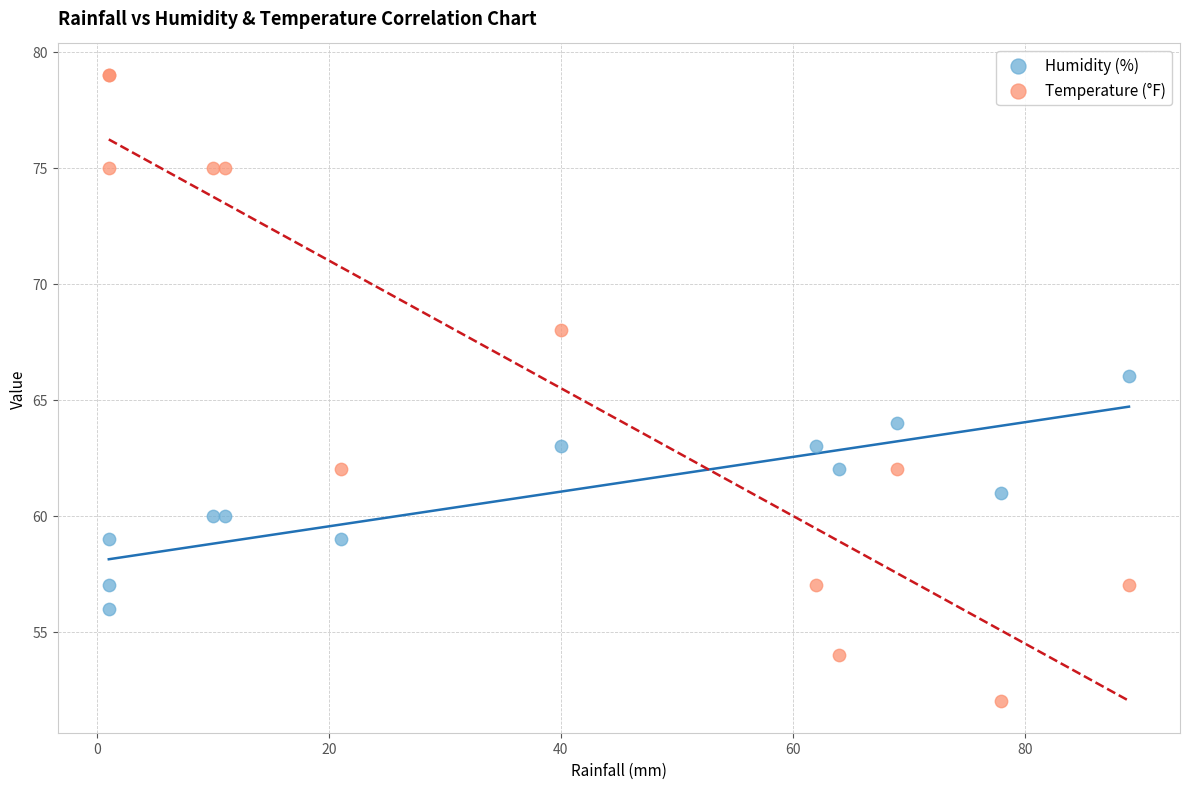

What are all the series names shown in the legend?

Humidity (%), Temperature (°F)